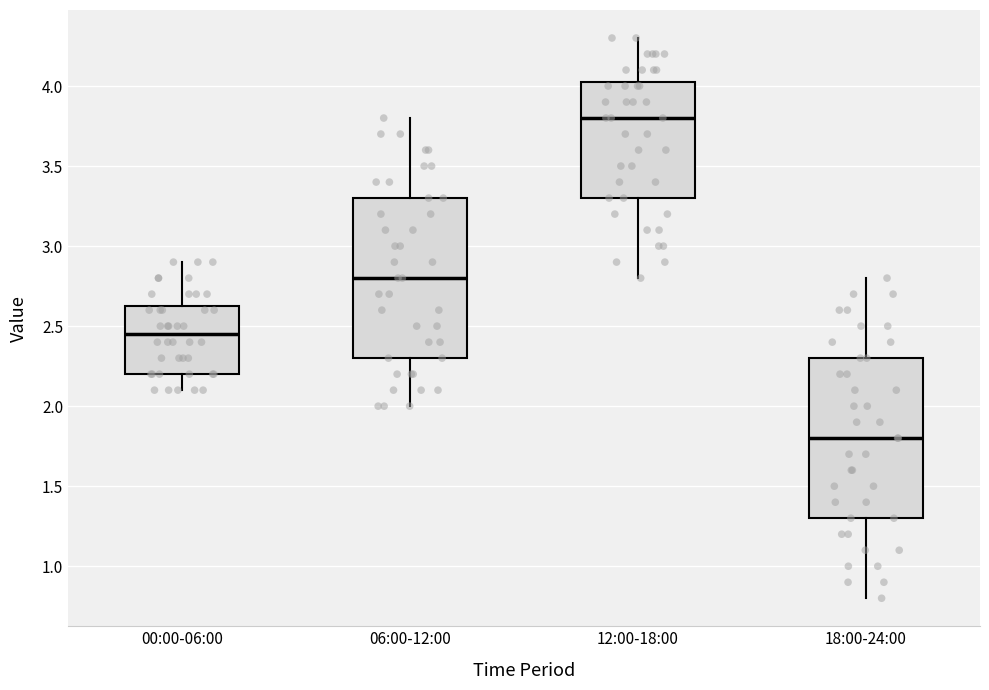

Which box has the highest median line?

12:00-18:00